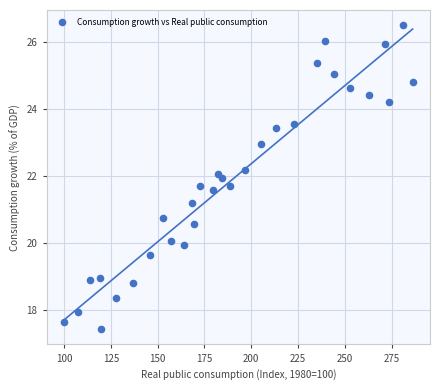

What is the range of X values (max minus min)?

186.1